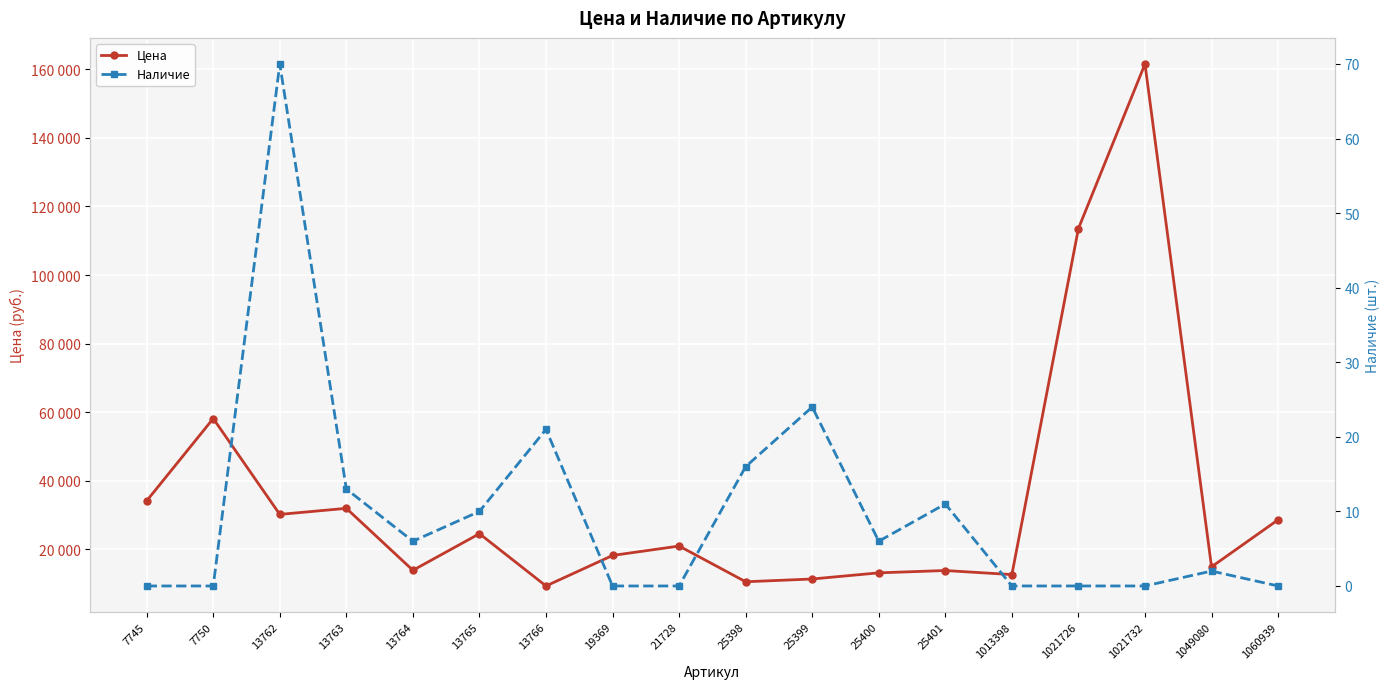

At which category does the chart reach its minimum across all series?

7745